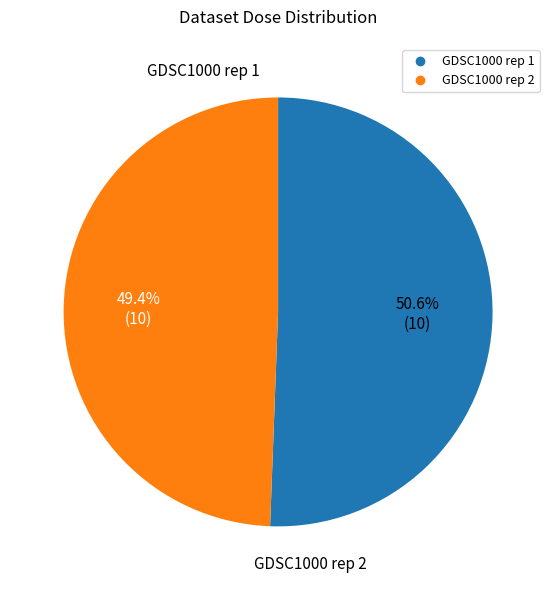

How many slices are in this pie chart?

2